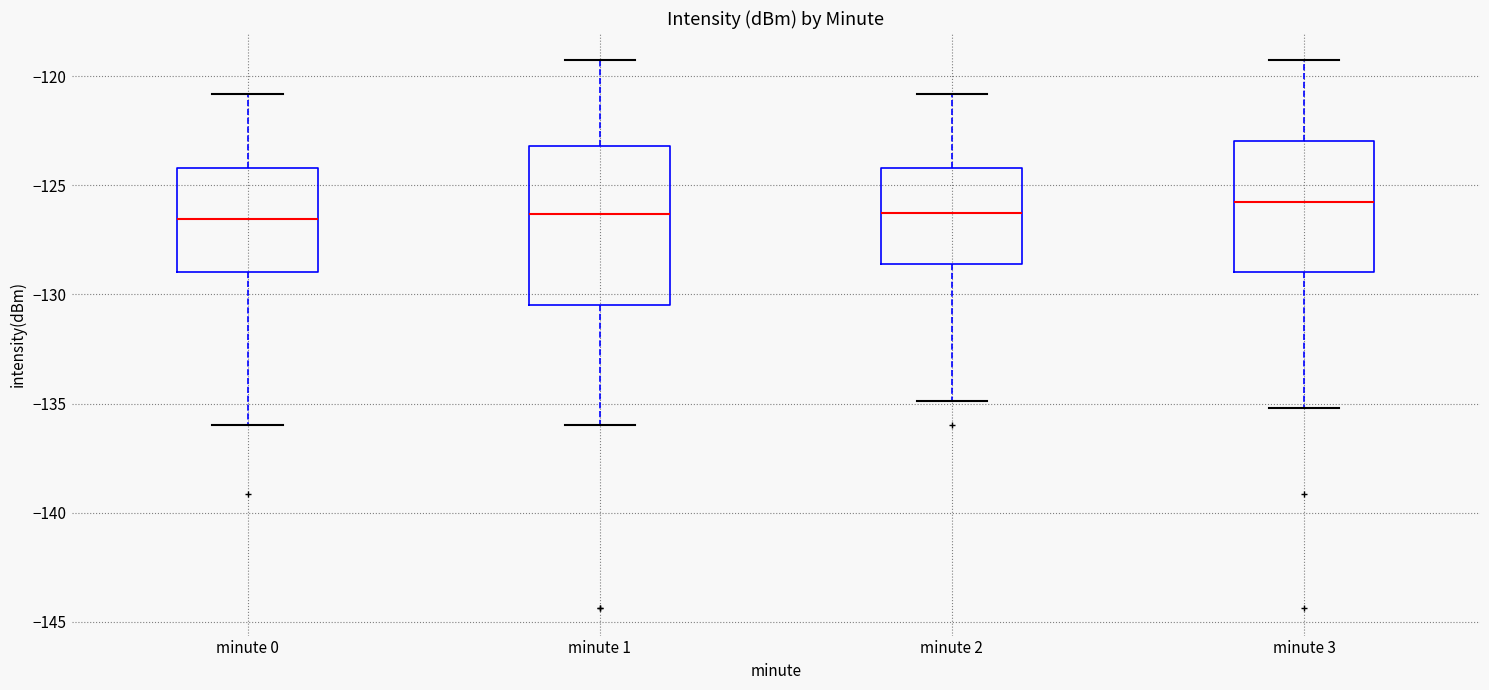

Reading left to right, transcribe this box plot: for each box, give where its median line is, the range the box spans, and where its two whiskers end, as read against the y-axis. The values are not printed on the chart, so give them approximately, as read against the axis.

minute 0: median -126.5, box -129.0 to -124.0, whiskers -136.0 to -121.0
minute 1: median -126.5, box -130.5 to -123.0, whiskers -136.0 to -119.5
minute 2: median -126.5, box -128.5 to -124.0, whiskers -135.0 to -121.0
minute 3: median -126.0, box -129.0 to -123.0, whiskers -135.0 to -119.5